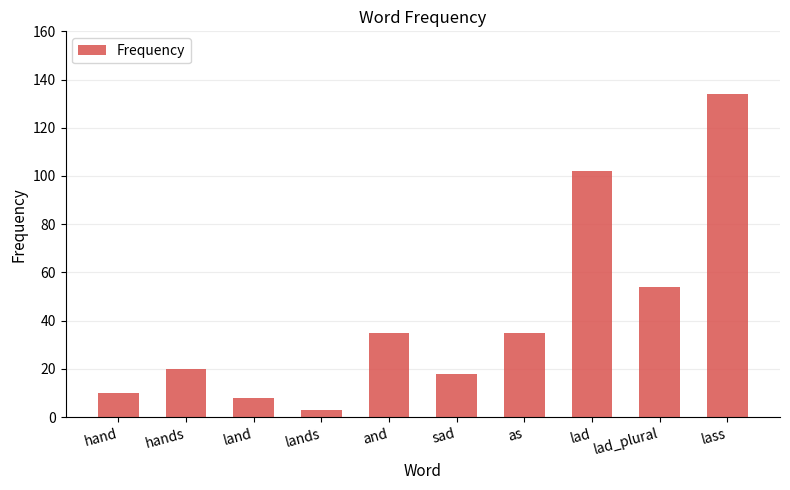

Where is the data nearest to the value 68?

lad_plural